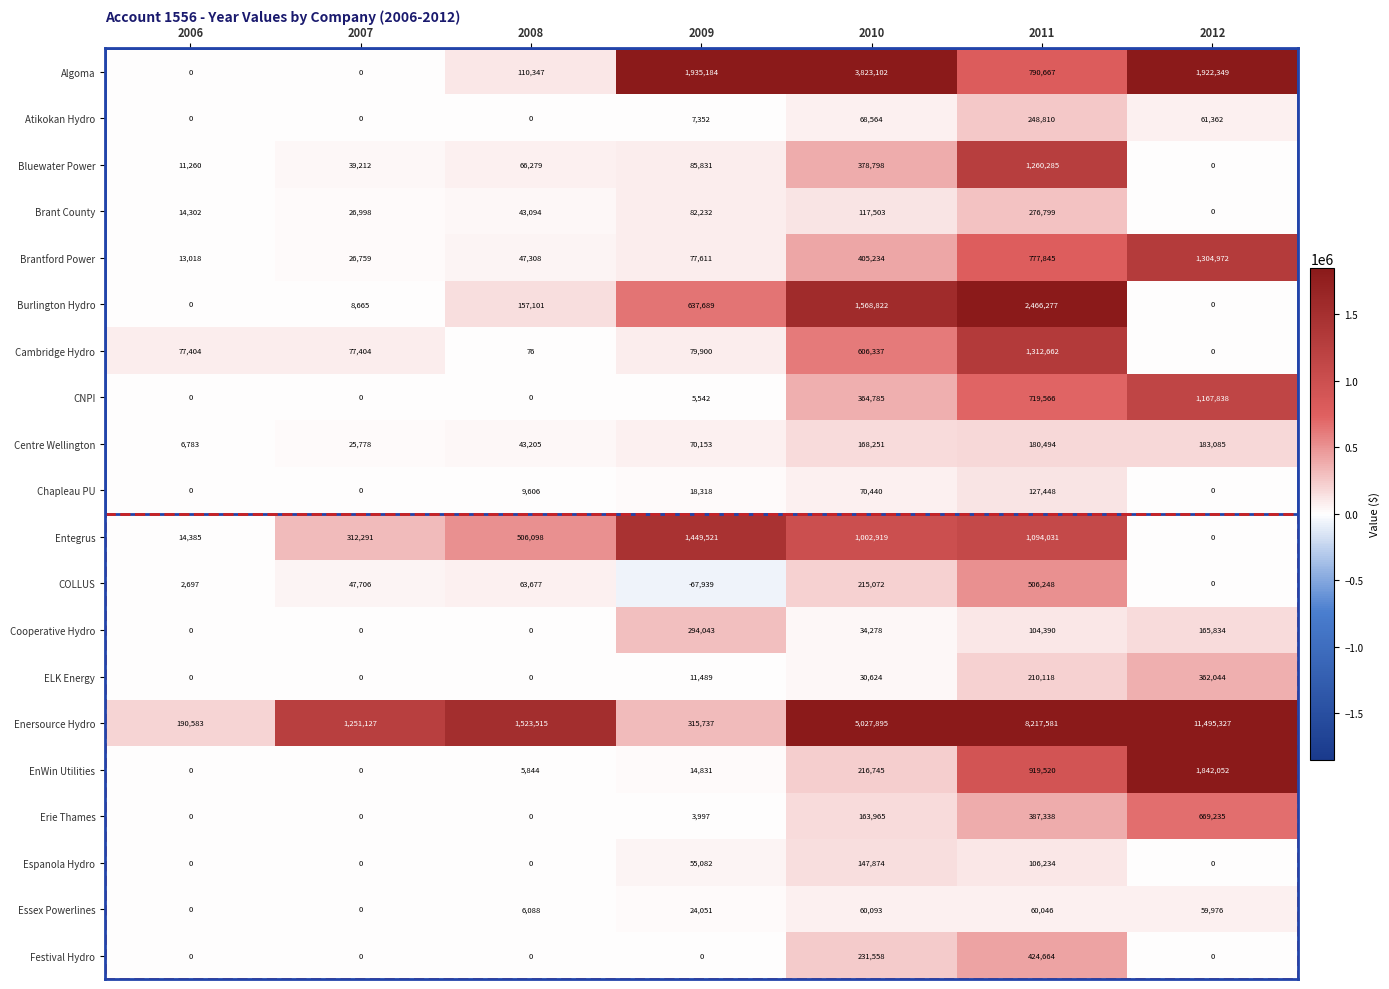

Which series has the largest range (max minus min)?

Enersource Hydro